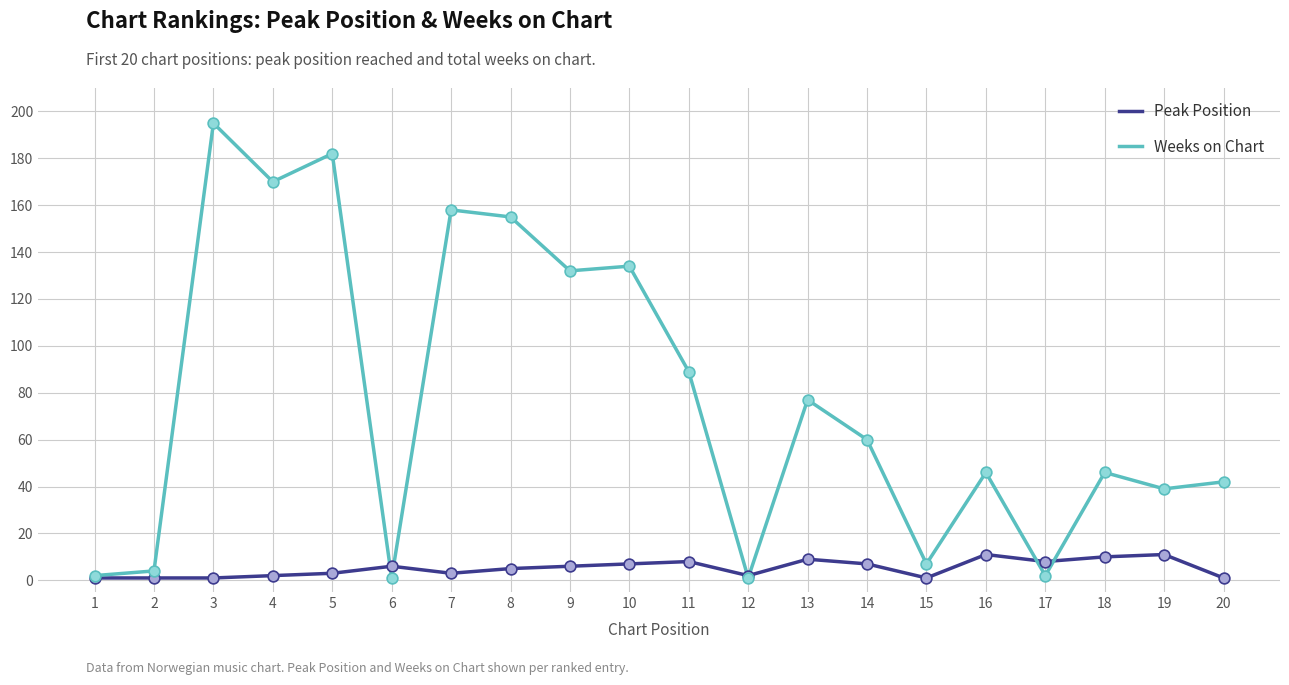

At how many categories does at least one series exceed 23?

14